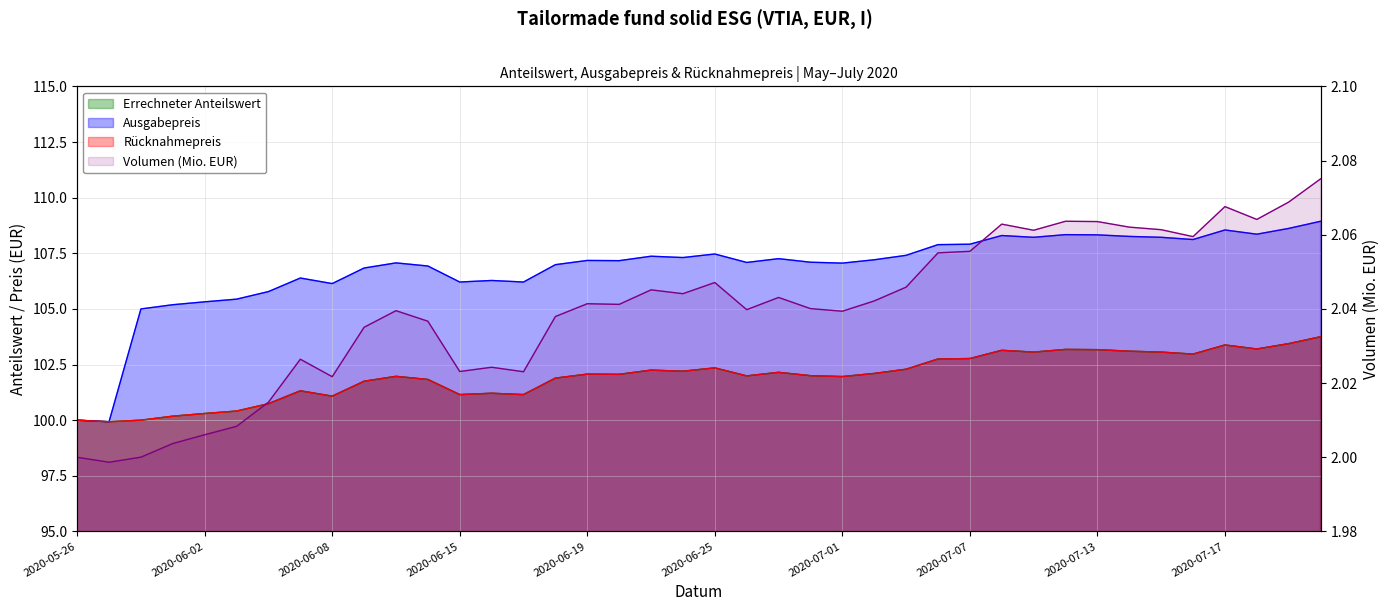

How many lines are shown in the chart?

3